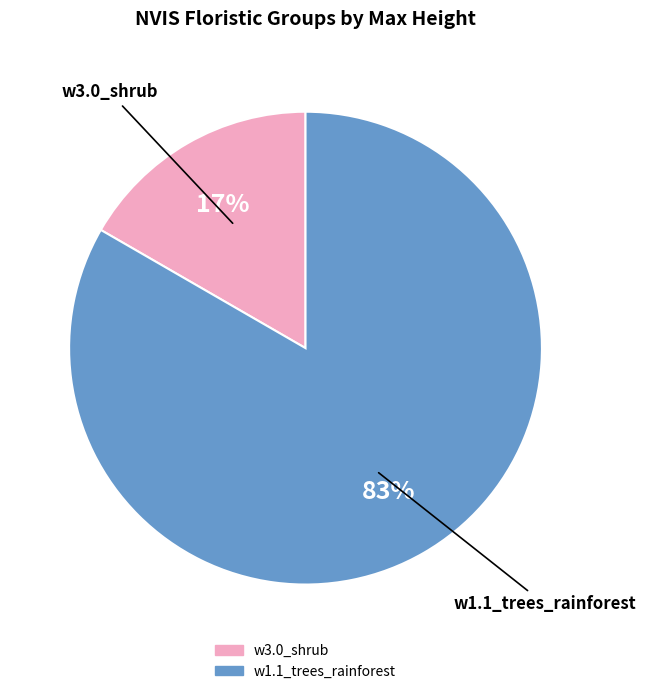

Between w3.0_shrub and w1.1_trees_rainforest, which is larger?

w1.1_trees_rainforest